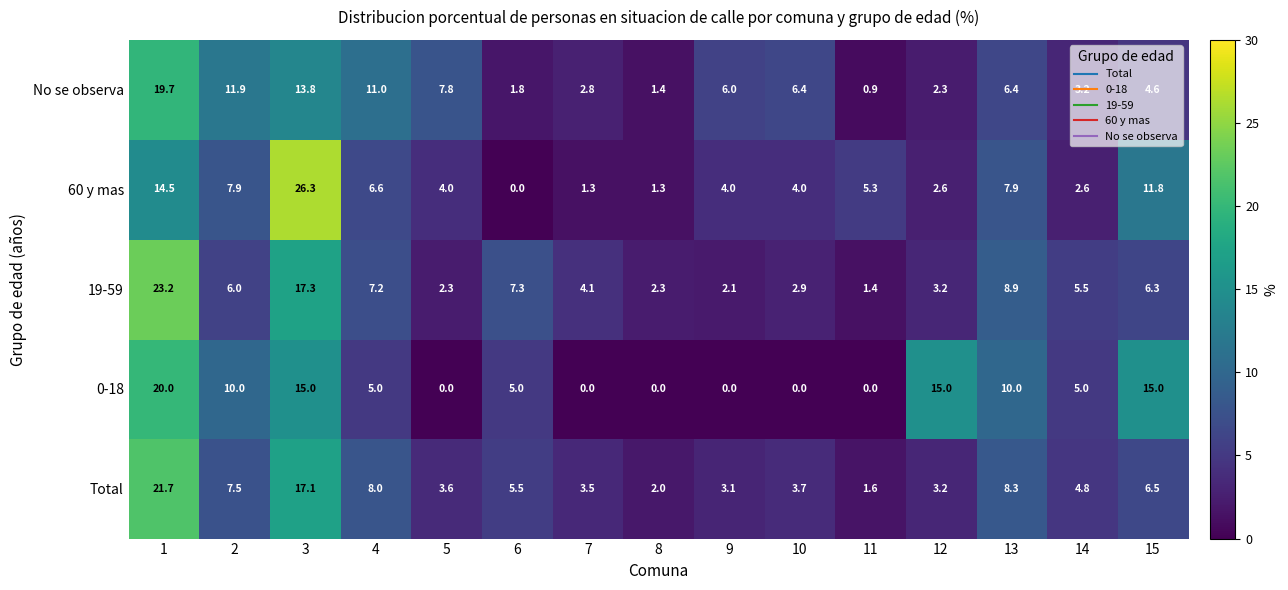

What is the sum of the Total values at 7 and 14?

8.3